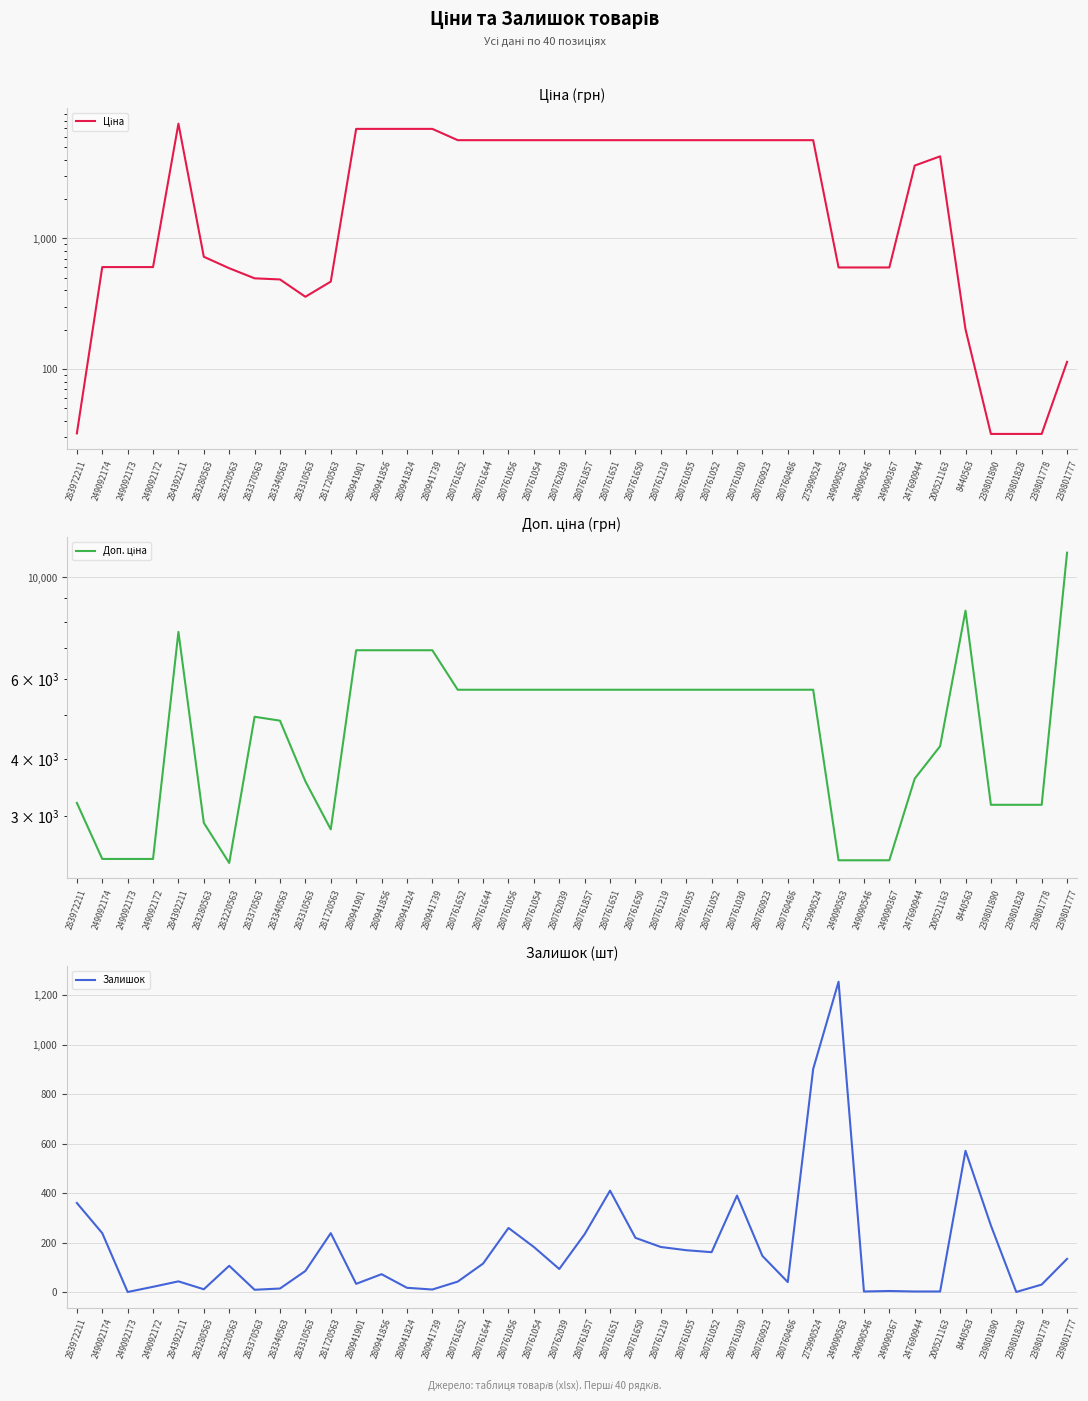

What is the approximate value of Доп. ціна at 280761857?

5673.8